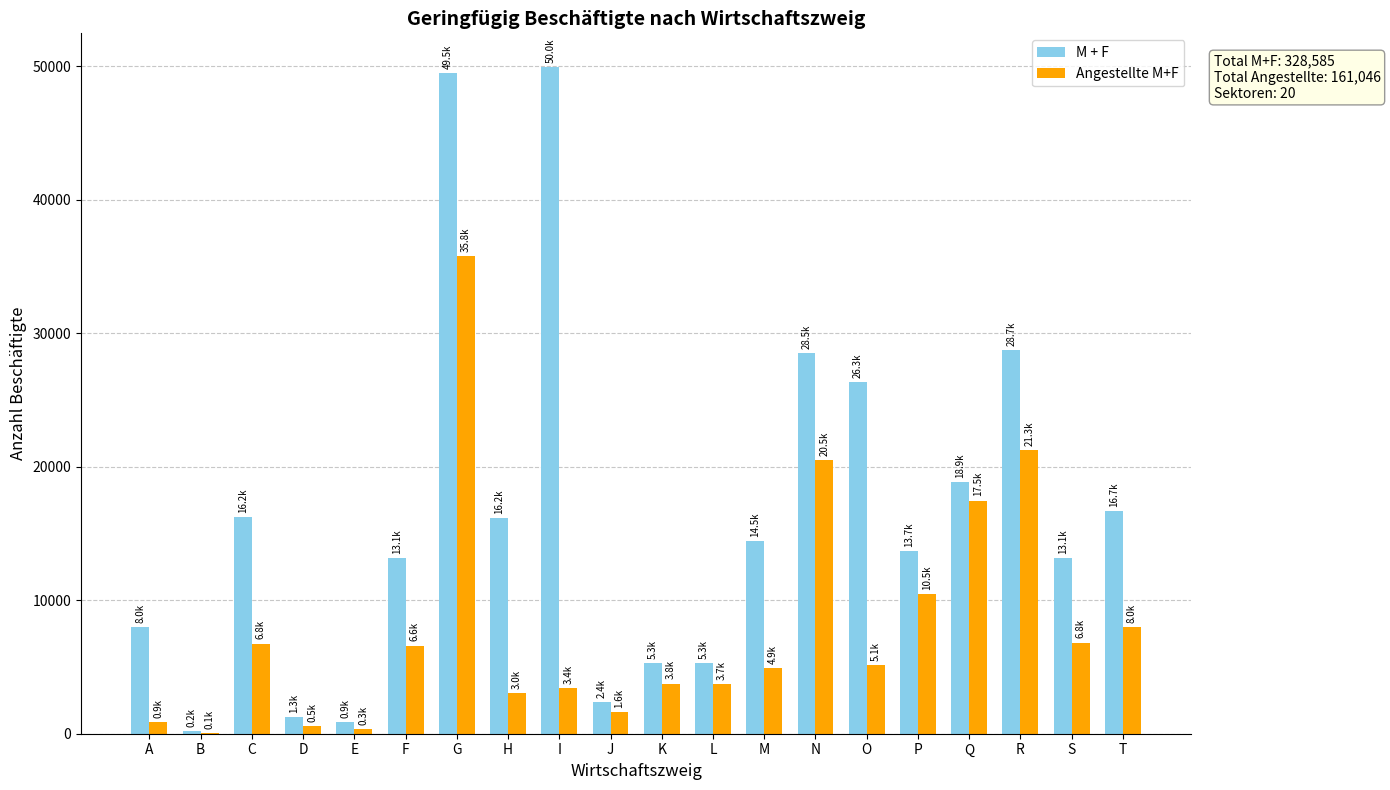

The value of M + F at P is 13664. True or false?

True